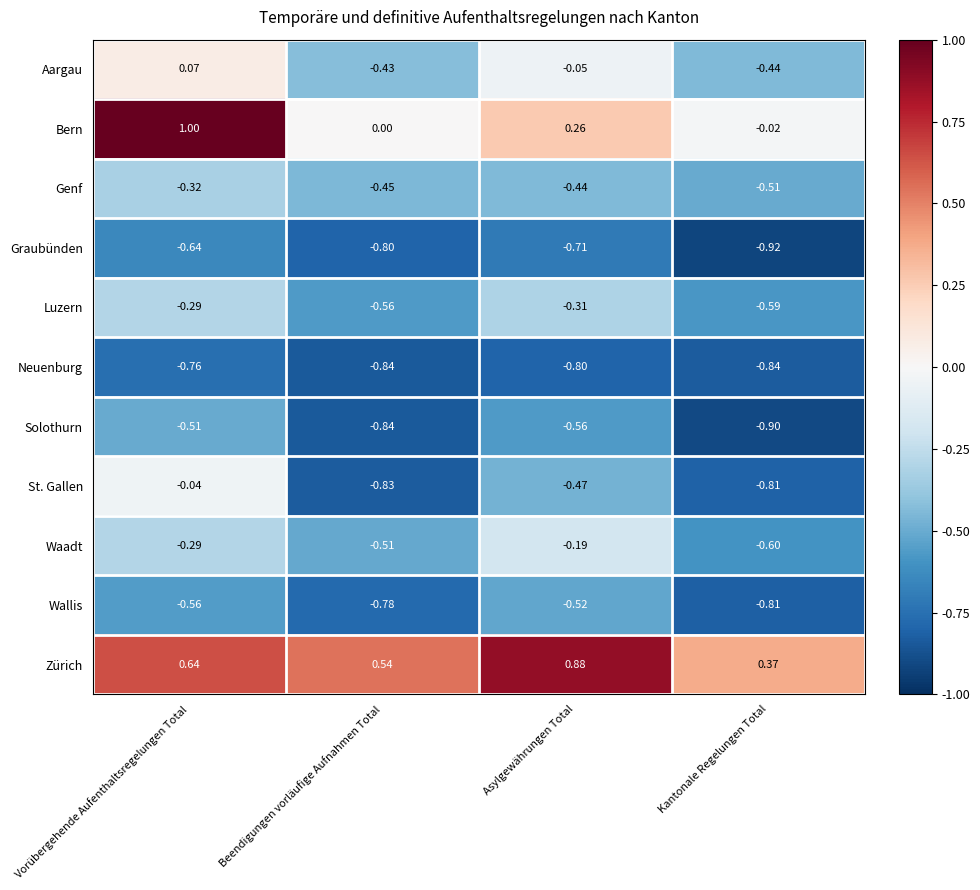

Which series has the largest total across all categories?

Zürich